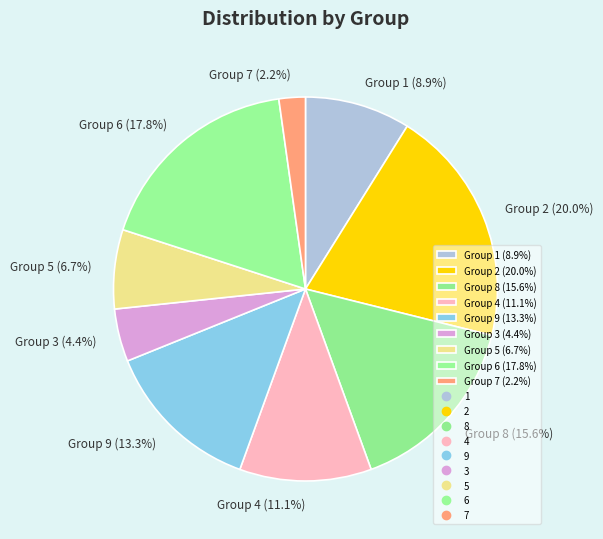

How many slices are in this pie chart?

9